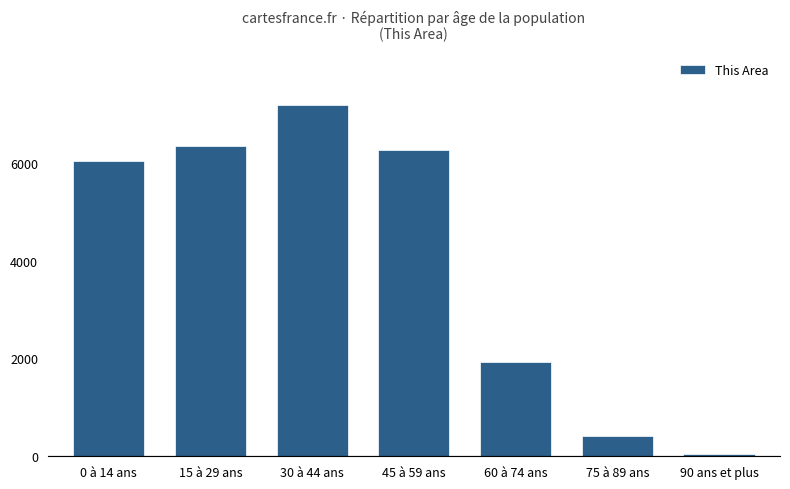

At which category does the chart reach its peak across all series?

30 à 44 ans